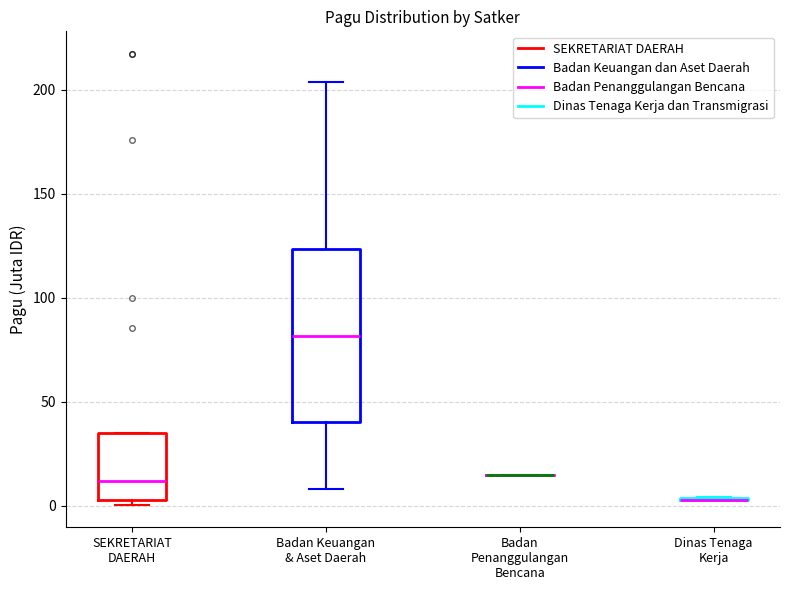

Reading left to right, read every box against the y-axis: the position of its median line, the range the box covers, and the ends of its whiskers. The values are not printed on the chart, so give them approximately, as read against the axis.

SEKRETARIAT DAERAH: median 10, box 5 to 35, whiskers 0 to 35
Badan Keuangan & Aset Daerah: median 80, box 40 to 125, whiskers 10 to 205
Badan Penanggulangan Bencana: box collapsed to a line at 15, whiskers 15 to 15
Dinas Tenaga Kerja: box collapsed to a line at 5, whiskers 5 to 5